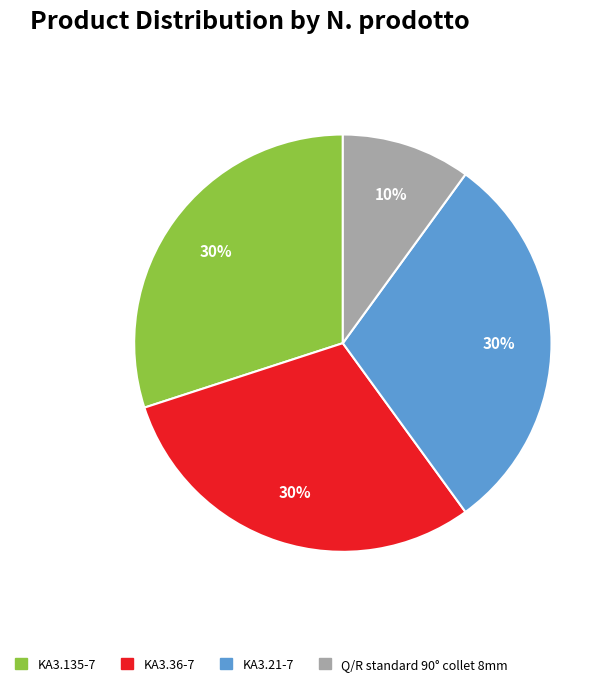

Count the number of slices in the pie.

4